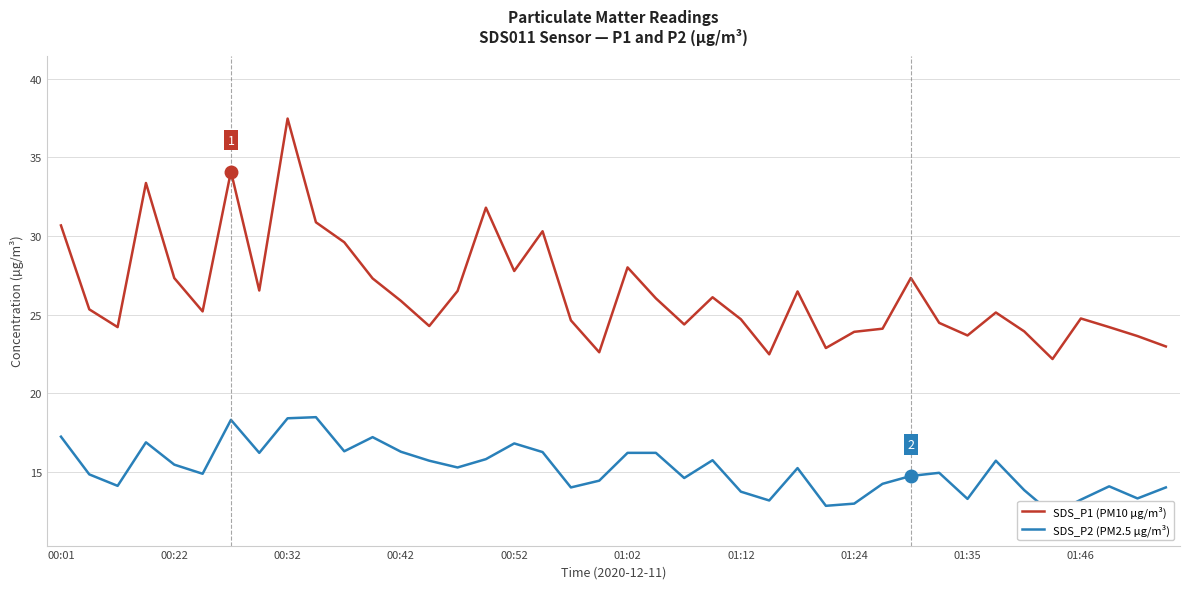

How many values in the SDS_P2 (PM2.5 µg/m³) series exceed 15?

20